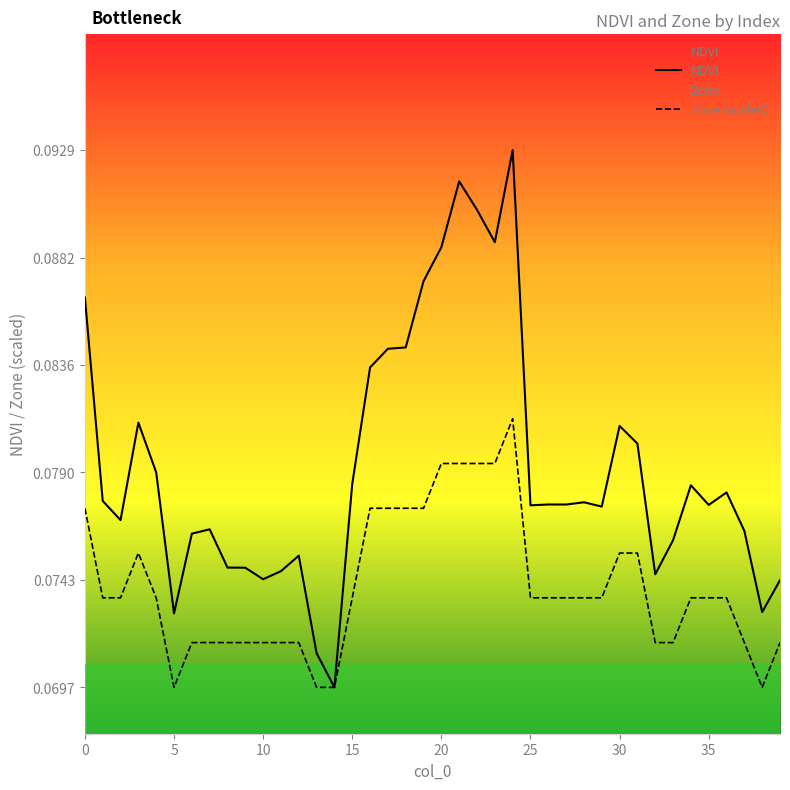

Reading left to right, extract all data points from this chart.

NDVI: 0.1	0.1	0.1	0.1	0.1	0.1	0.1	0.1	0.1	0.1	0.1	0.1	0.1	0.1	0.1	0.1	0.1	0.1	0.1	0.1	0.1	0.1	0.1	0.1	0.1	0.1	0.1	0.1	0.1	0.1	0.1	0.1	0.1	0.1	0.1	0.1	0.1	0.1	0.1	0.1
Zone (scaled): 0.1	0.1	0.1	0.1	0.1	0.1	0.1	0.1	0.1	0.1	0.1	0.1	0.1	0.1	0.1	0.1	0.1	0.1	0.1	0.1	0.1	0.1	0.1	0.1	0.1	0.1	0.1	0.1	0.1	0.1	0.1	0.1	0.1	0.1	0.1	0.1	0.1	0.1	0.1	0.1